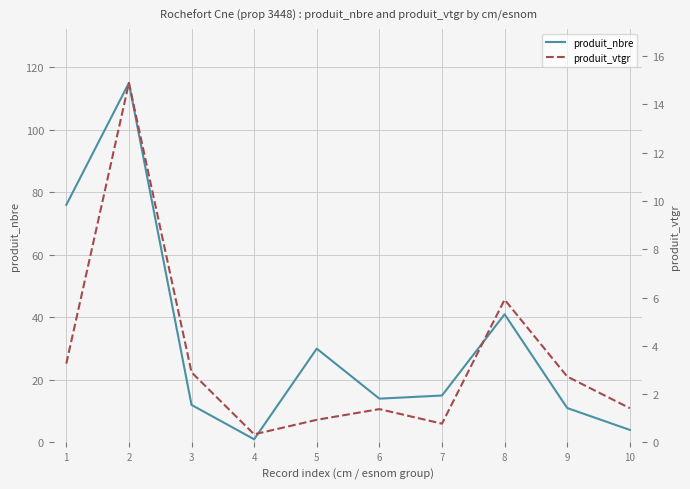

True or false: produit_vtgr and produit_nbre intersect in this chart.

False